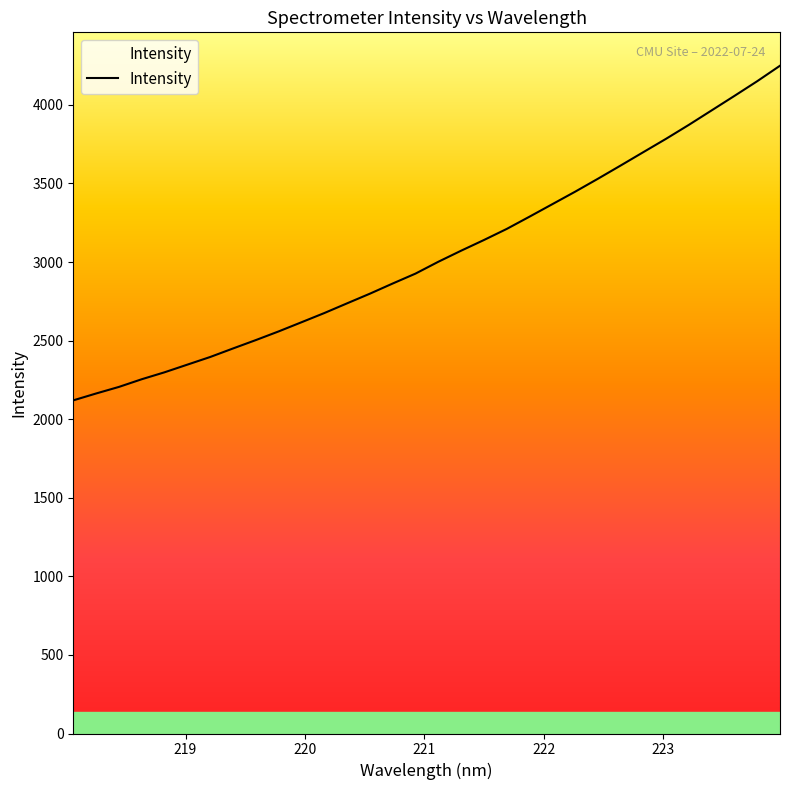

What is the difference between the maximum and minimum values?

2129.3